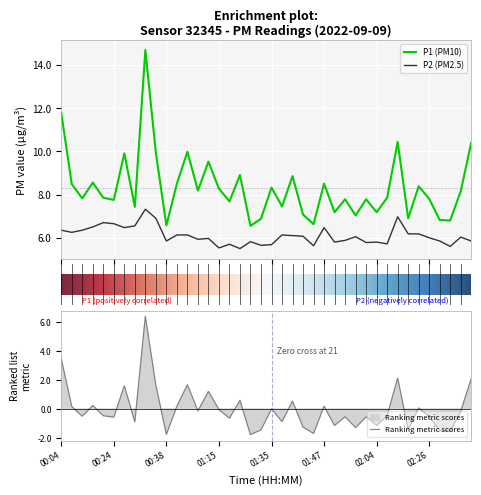

True or false: P2 (PM2.5) and P1 (PM10) cross at least once.

False